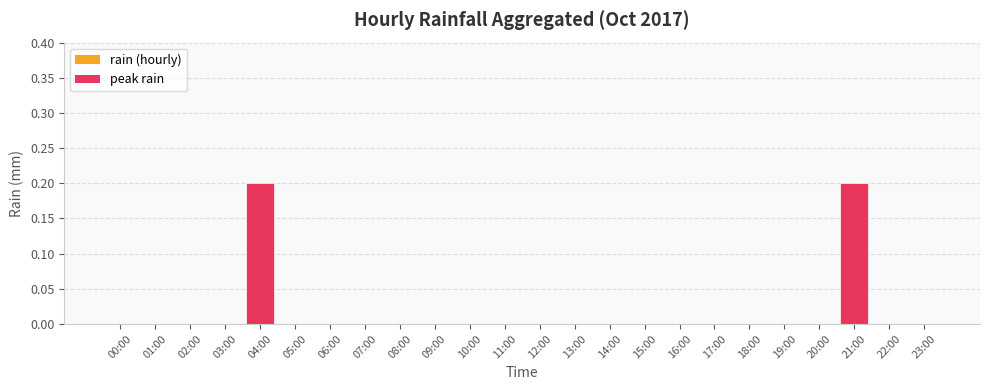

Are the bars horizontal?

No